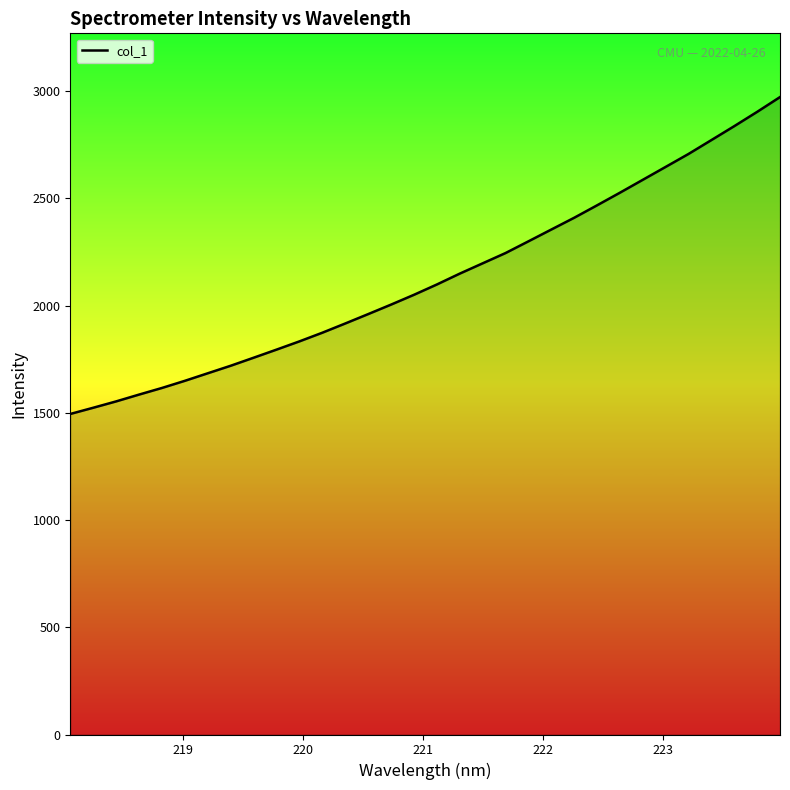

What is the difference between the maximum and minimum values?

1477.5